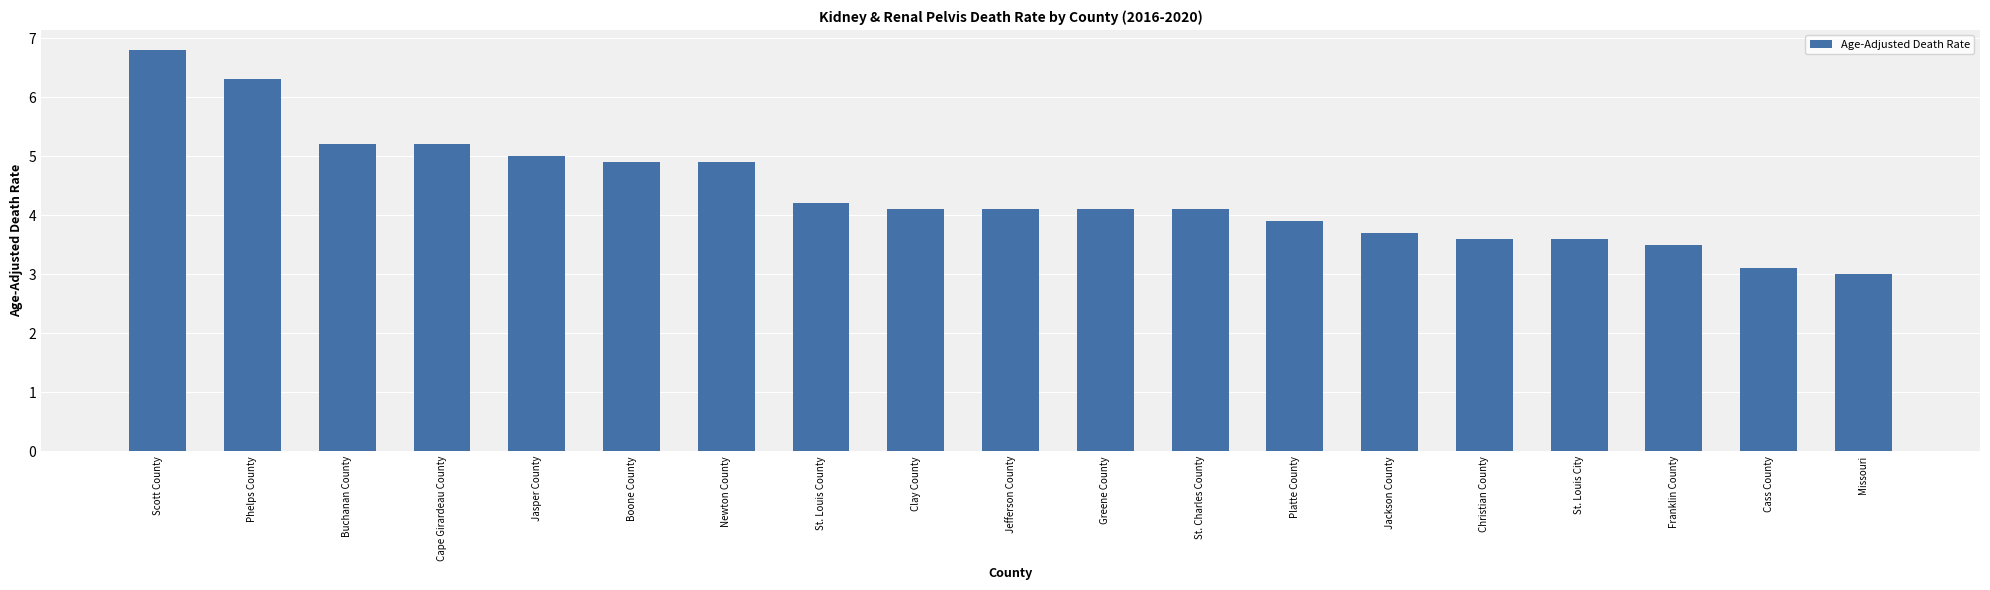

The chart shows a value of 3.5 at Franklin County. True or false?

True